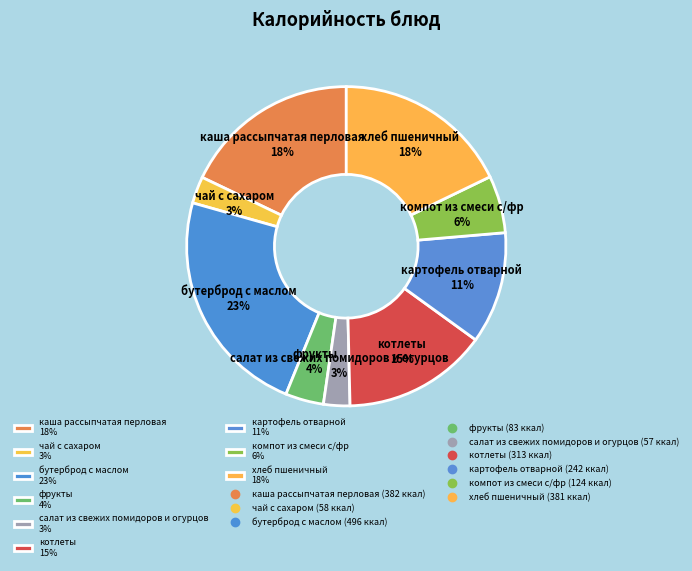

Is it true that компот из смеси с/фр is 6% of the pie?

True